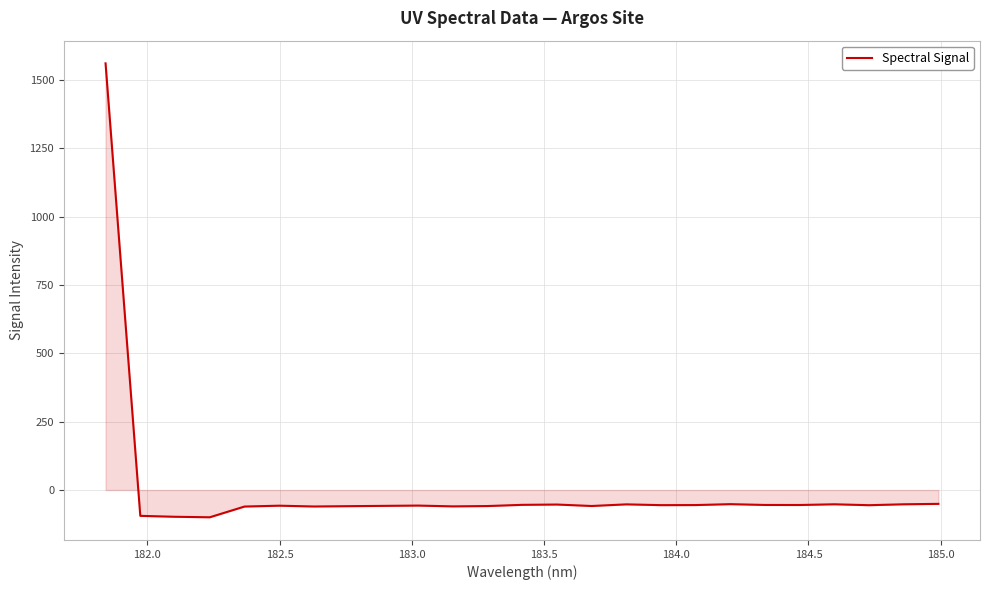

What is the difference between the maximum and minimum values?

1661.4